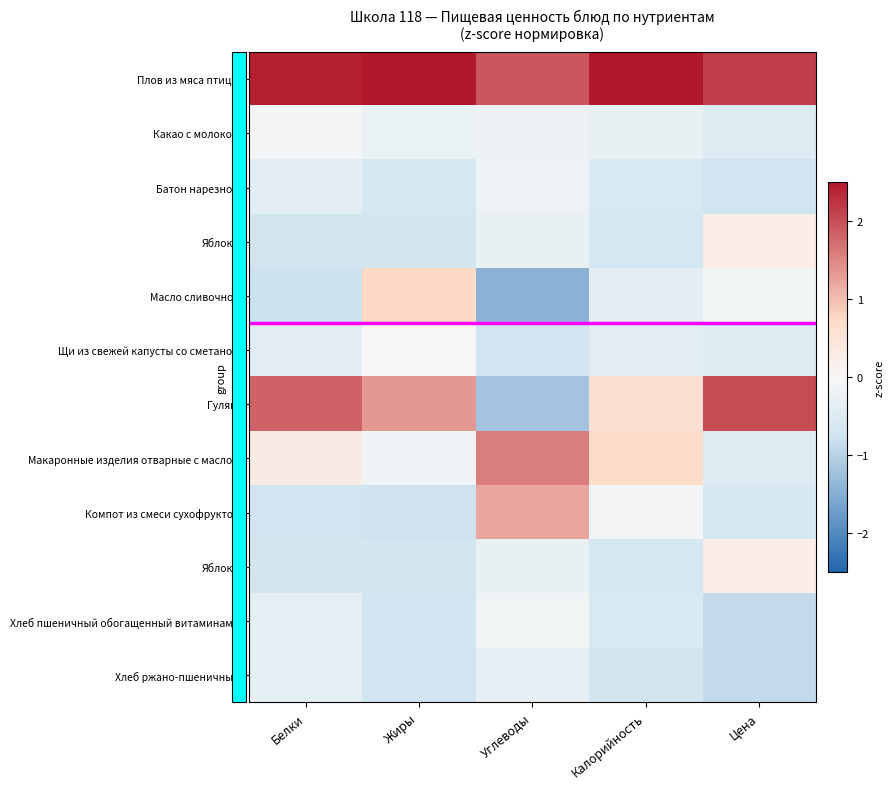

What is the spread (max minus min) of values at Жиры?

3.3